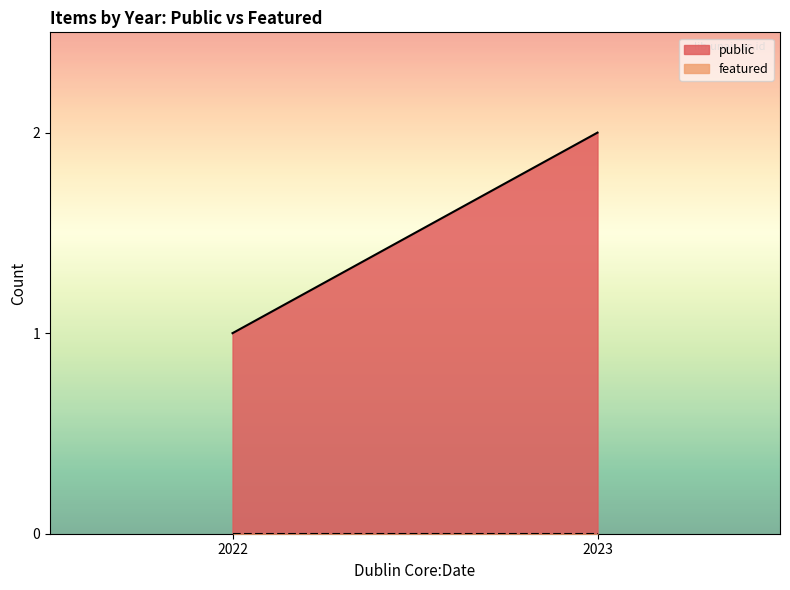

Rank the series at 2023 from highest to lowest value.

public, featured